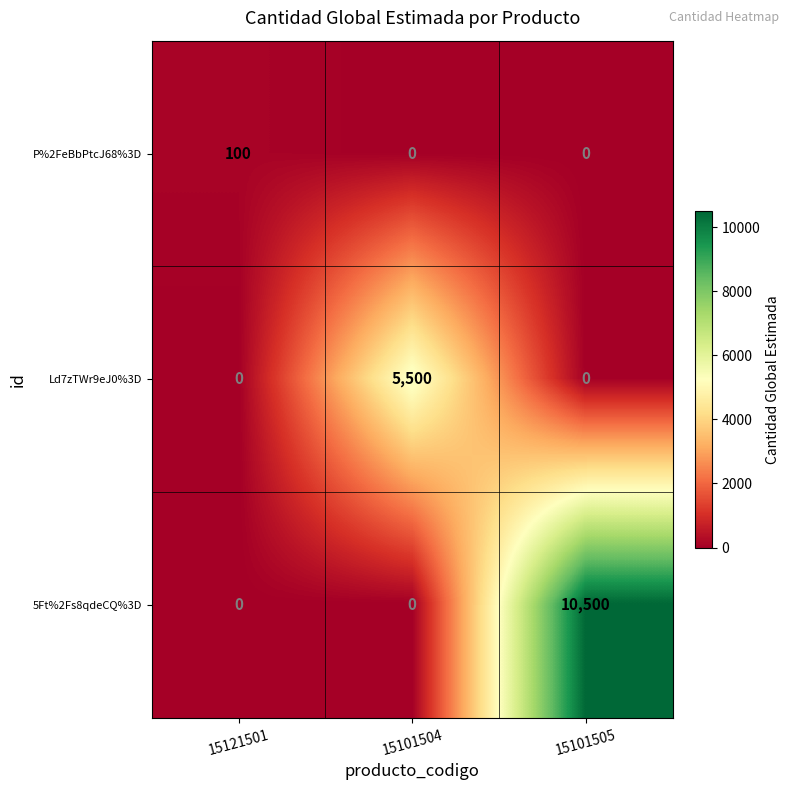

Which series changed the most between 15121501 and 15101504?

Ld7zTWr9eJ0%3D